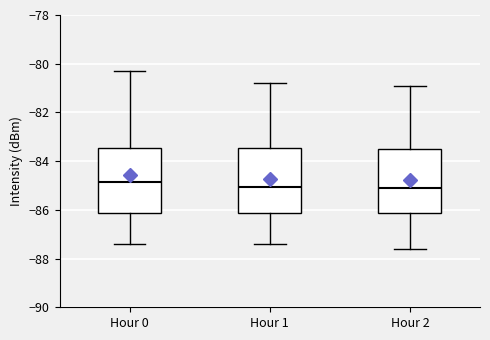

Reading left to right, read every box against the y-axis: the position of its median line, the range the box covers, and the ends of its whiskers. The values are not printed on the chart, so give them approximately, as read against the axis.

Hour 0: median -84.8, box -86.2 to -83.4, whiskers -87.4 to -80.2
Hour 1: median -85.0, box -86.2 to -83.4, whiskers -87.4 to -80.8
Hour 2: median -85.0, box -86.2 to -83.4, whiskers -87.6 to -80.8